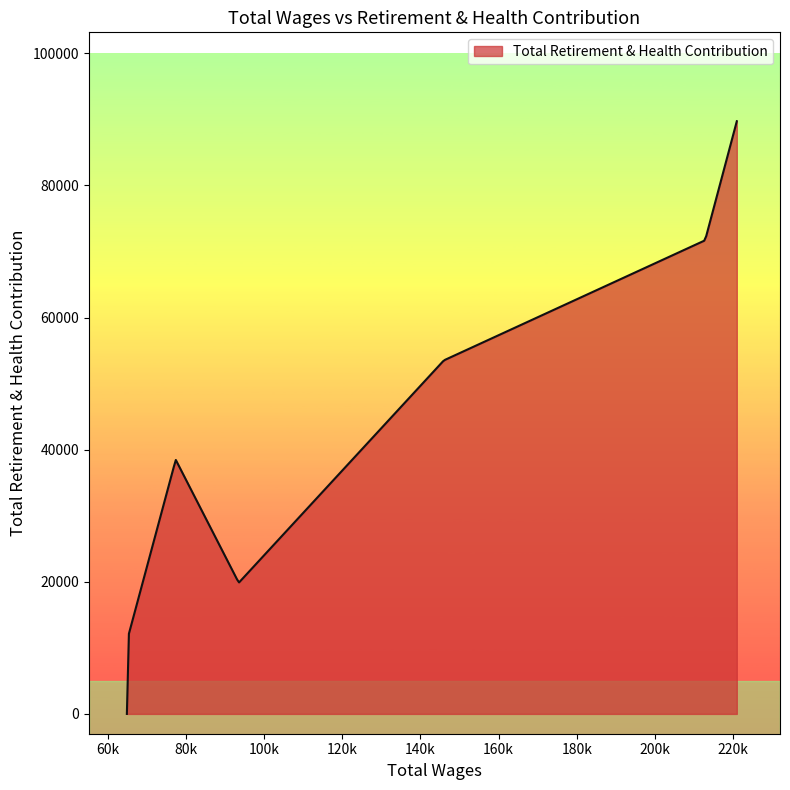

What is the greatest value displayed?

89729.0